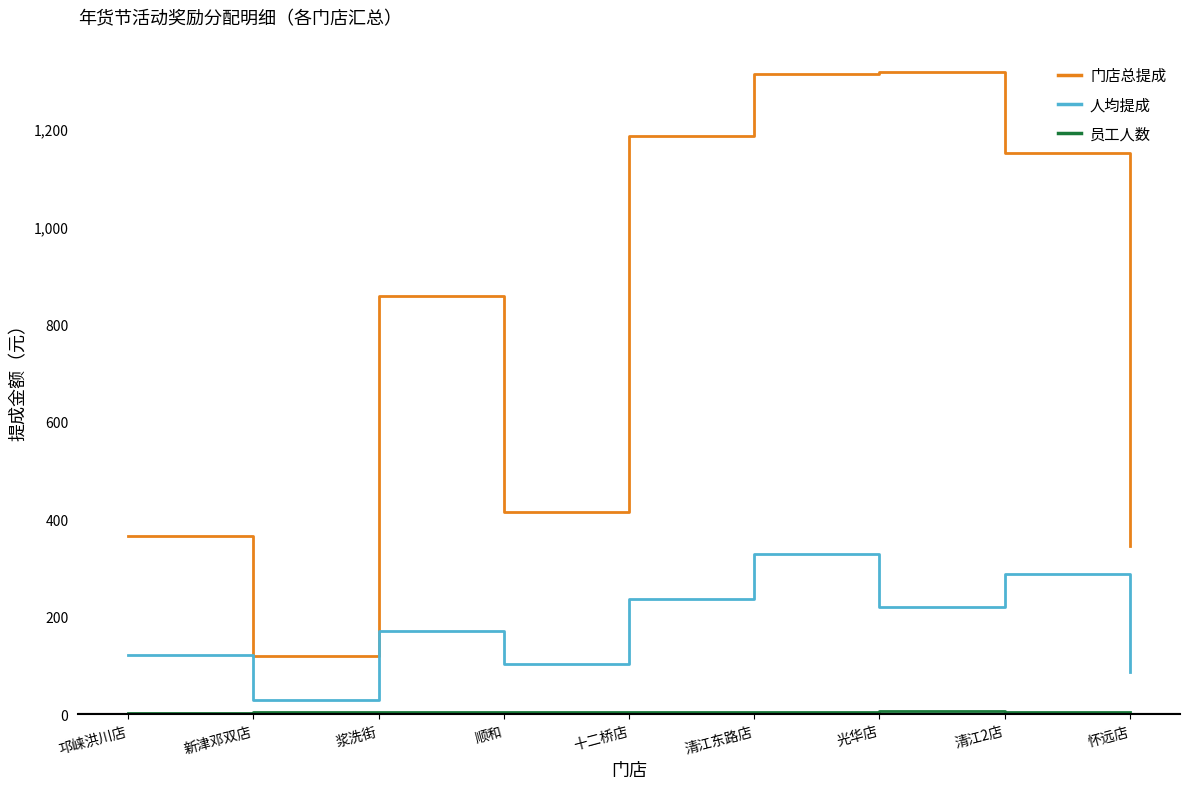

What is the maximum value shown in the chart?

1317.4